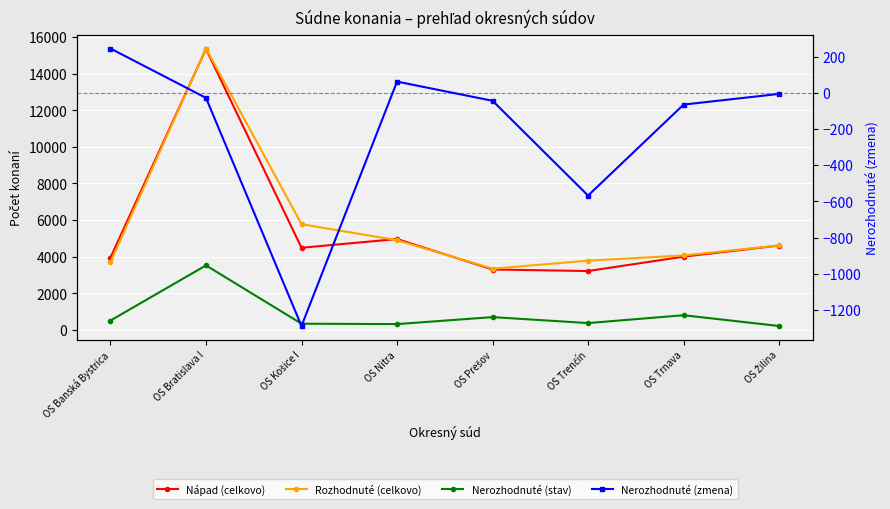

True or false: Nerozhodnuté (zmena) and Nápad (celkovo) cross at least once.

False